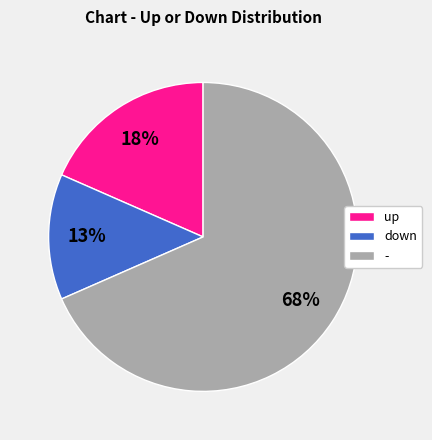

What percentage is the down slice, to the nearest percent?

13%